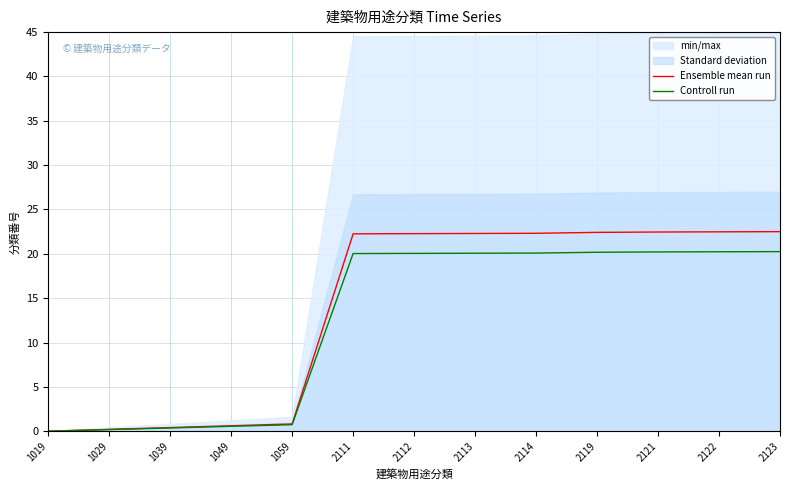

How many series are shown in this chart?

2